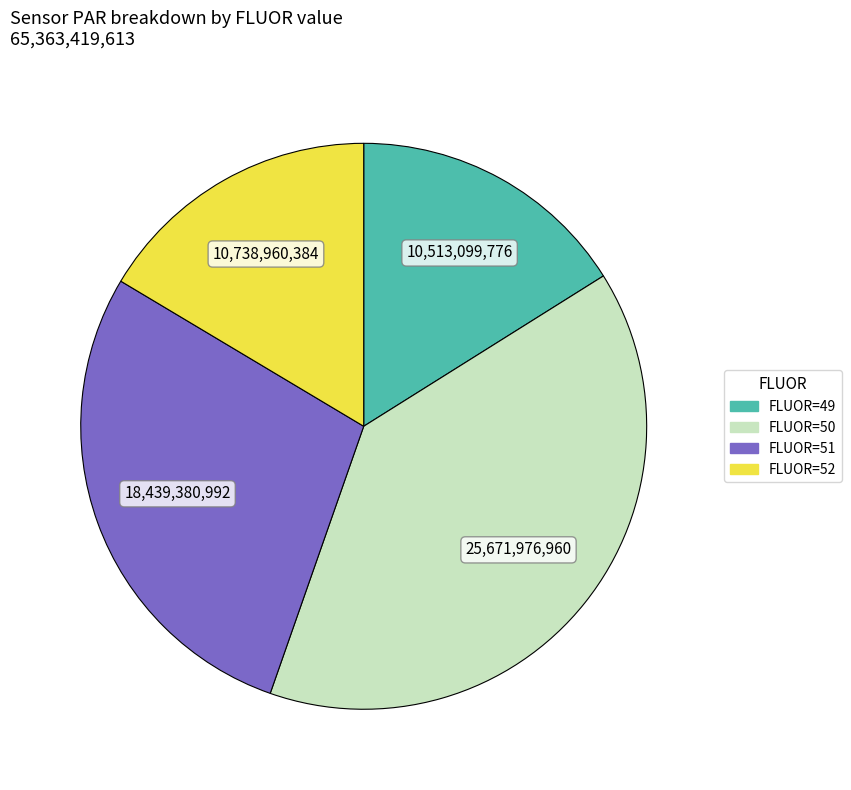

Is there any slice that represents more than half of the pie?

No